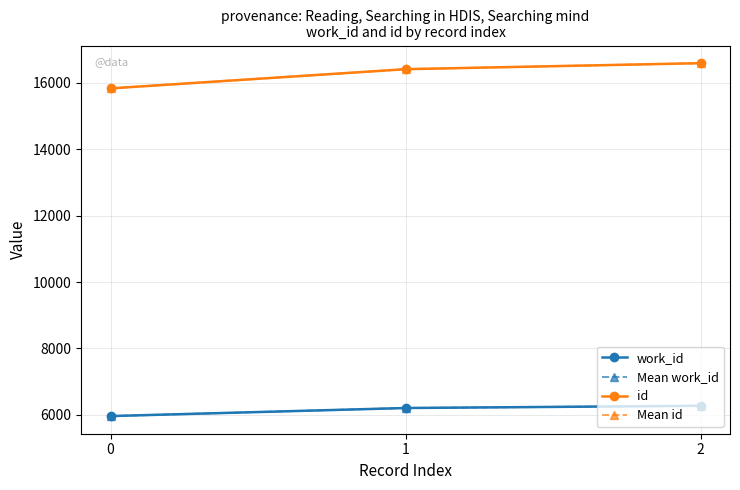

Does the chart have visible grid lines?

Yes